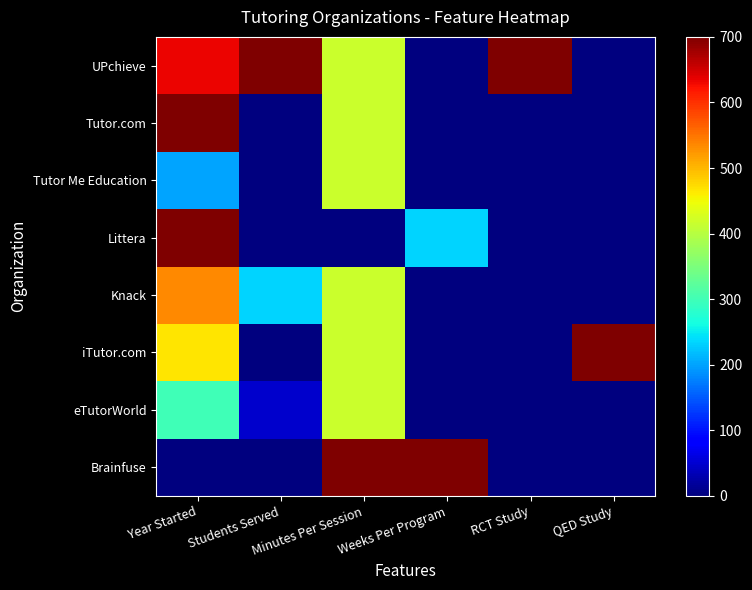

Reading right to left, list all the values displayed in this chart.

Brainfuse: QED Study=0.0	RCT Study=0.0	Weeks Per Program=700.0	Minutes Per Session=700.0	Students Served=0.0	Year Started=0.0
eTutorWorld: QED Study=0.0	RCT Study=0.0	Weeks Per Program=0.0	Minutes Per Session=416.2	Students Served=46.7	Year Started=300.0
iTutor.com: QED Study=700.0	RCT Study=0.0	Weeks Per Program=0.0	Minutes Per Session=416.2	Students Served=0.0	Year Started=466.7
Knack: QED Study=0.0	RCT Study=0.0	Weeks Per Program=0.0	Minutes Per Session=416.2	Students Served=233.3	Year Started=533.3
Littera: QED Study=0.0	RCT Study=0.0	Weeks Per Program=233.3	Minutes Per Session=0.0	Students Served=0.0	Year Started=700.0
Tutor Me Education: QED Study=0.0	RCT Study=0.0	Weeks Per Program=0.0	Minutes Per Session=416.2	Students Served=0.0	Year Started=200.0
Tutor.com: QED Study=0.0	RCT Study=0.0	Weeks Per Program=0.0	Minutes Per Session=416.2	Students Served=0.0	Year Started=700.0
UPchieve: QED Study=0.0	RCT Study=700.0	Weeks Per Program=0.0	Minutes Per Session=416.2	Students Served=700.0	Year Started=633.3